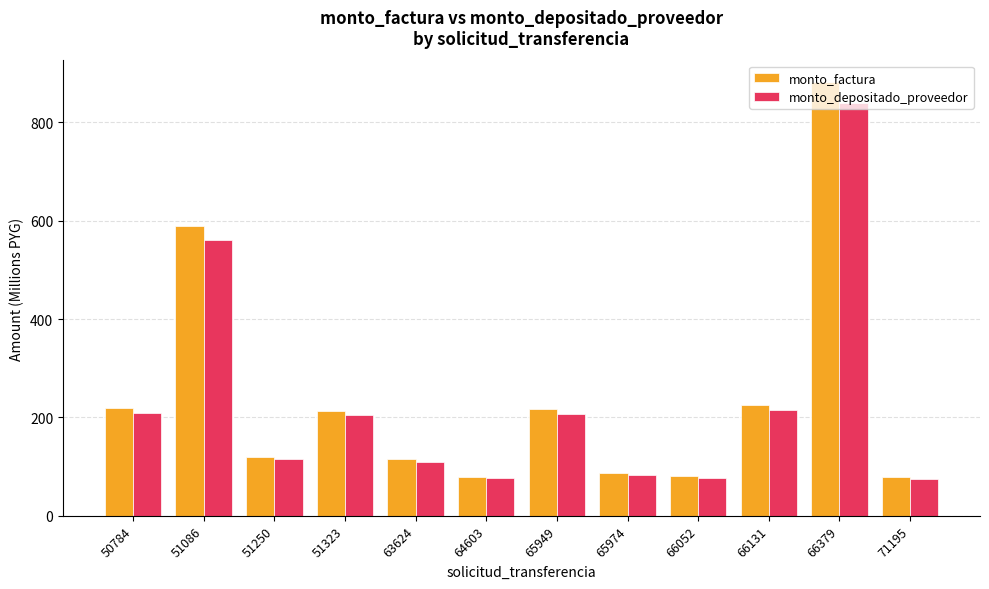

What is the difference between the highest and lowest values at 65949?

10.1